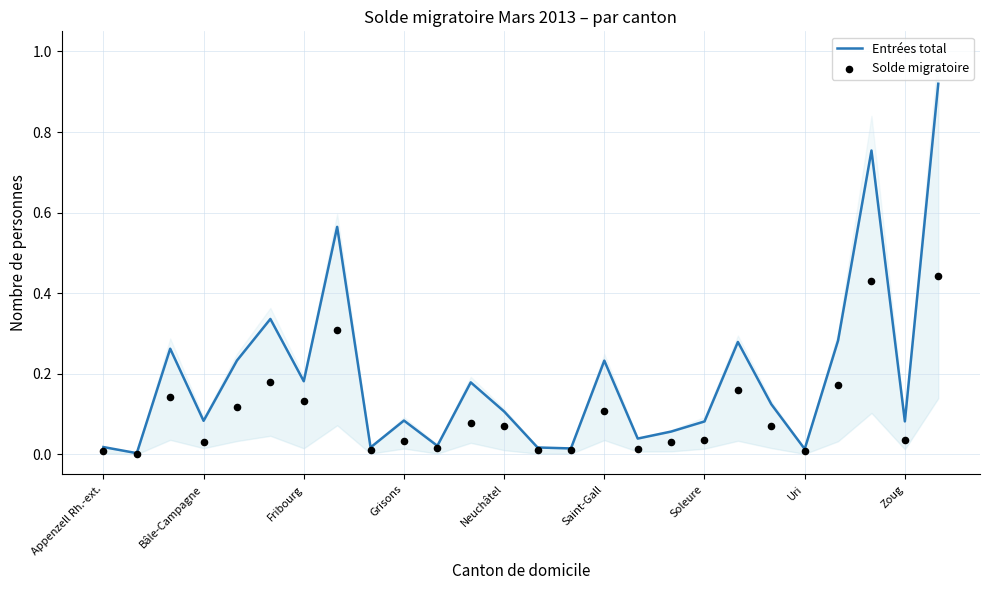

What are all the series names shown in the legend?

Entrées total, Solde migratoire